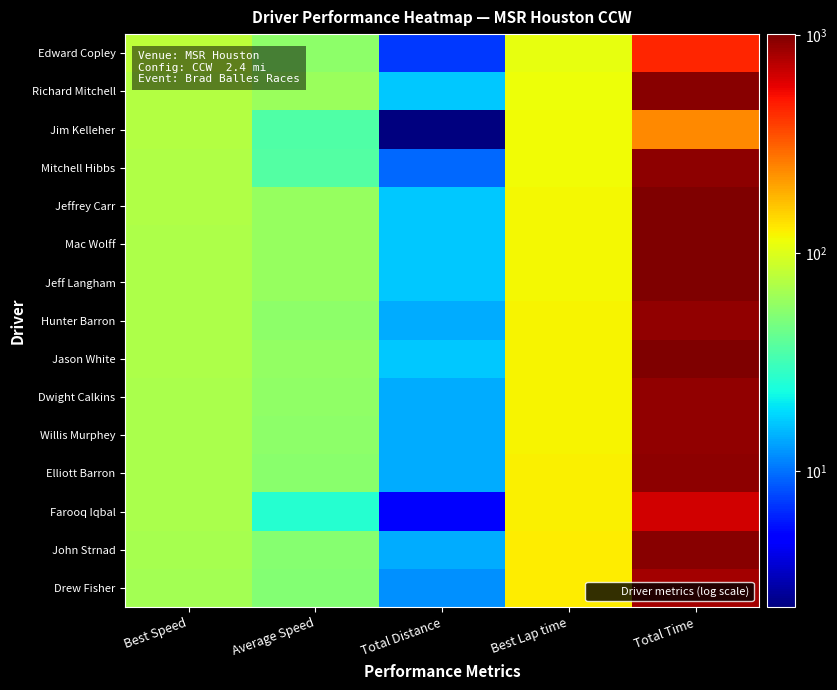

Reading left to right, transcribe all the data shown in this chart.

Edward Copley: Best Speed=79.7	Average Speed=56.3	Total Distance=7.1	Best Lap time=107.6	Total Time=456.3
Richard Mitchell: Best Speed=74.6	Average Speed=62.1	Total Distance=16.7	Best Lap time=114.9	Total Time=965.2
Jim Kelleher: Best Speed=73.4	Average Speed=35.3	Total Distance=2.4	Best Lap time=116.7	Total Time=242.8
Mitchell Hibbs: Best Speed=73.4	Average Speed=36.7	Total Distance=9.5	Best Lap time=116.8	Total Time=934.6
Jeffrey Carr: Best Speed=72.2	Average Speed=59.8	Total Distance=16.7	Best Lap time=118.6	Total Time=1002.5
Mac Wolff: Best Speed=71.4	Average Speed=59.4	Total Distance=16.7	Best Lap time=120.0	Total Time=1009.4
Jeff Langham: Best Speed=71.3	Average Speed=59.6	Total Distance=16.7	Best Lap time=120.2	Total Time=1005.8
Hunter Barron: Best Speed=71.0	Average Speed=56.6	Total Distance=14.3	Best Lap time=120.7	Total Time=908.5
Jason White: Best Speed=70.7	Average Speed=59.2	Total Distance=16.7	Best Lap time=121.1	Total Time=1013.2
Dwight Calkins: Best Speed=69.9	Average Speed=56.7	Total Distance=14.3	Best Lap time=122.6	Total Time=907.3
Willis Murphey: Best Speed=69.6	Average Speed=56.1	Total Distance=14.3	Best Lap time=123.0	Total Time=916.3
Elliott Barron: Best Speed=69.4	Average Speed=54.5	Total Distance=14.3	Best Lap time=123.5	Total Time=943.0
Farooq Iqbal: Best Speed=68.9	Average Speed=26.3	Total Distance=4.8	Best Lap time=124.4	Total Time=650.5
John Strnad: Best Speed=67.1	Average Speed=53.9	Total Distance=14.3	Best Lap time=127.6	Total Time=954.4
Drew Fisher: Best Speed=66.4	Average Speed=52.2	Total Distance=11.9	Best Lap time=129.1	Total Time=821.4